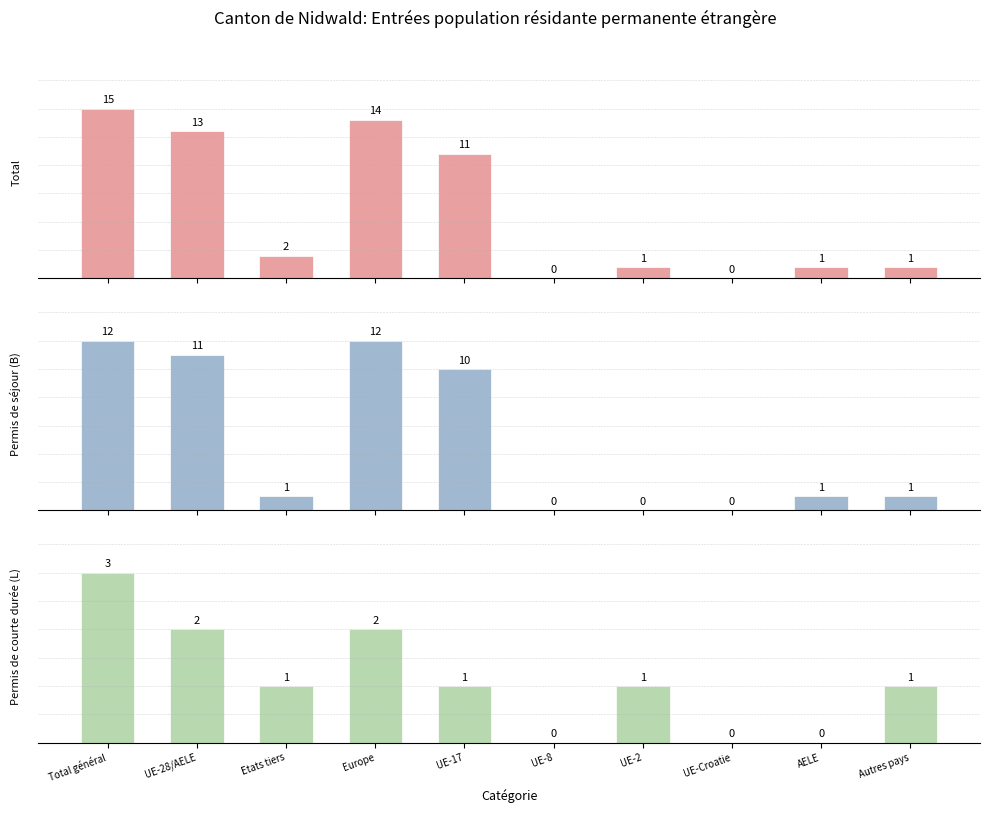

Is it true that Permis de séjour (B) Total equals 12 at Europe?

True